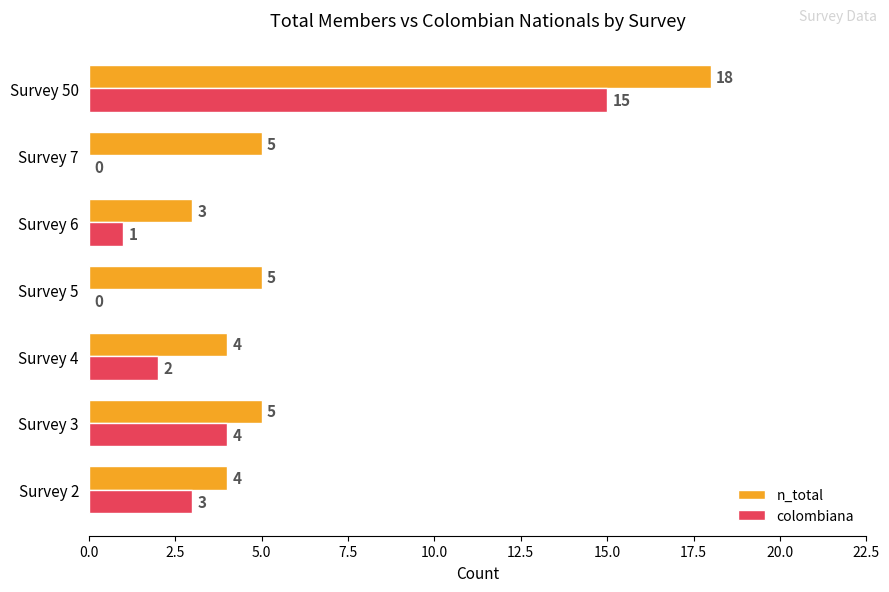

Where is colombiana nearest to the value 7?

Survey 3